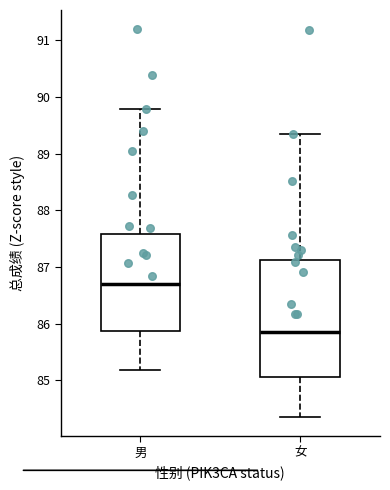

Comparing the boxes themselves (not the whiskers), which one is the tallest?

女